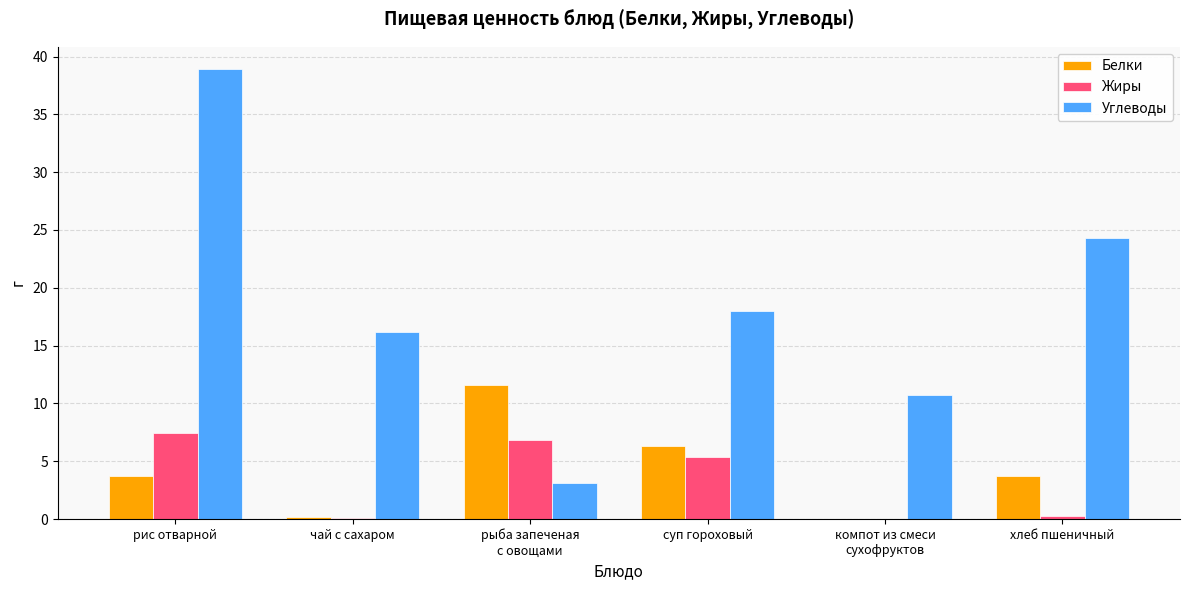

Are the bars grouped side by side (vs. stacked)?

Yes